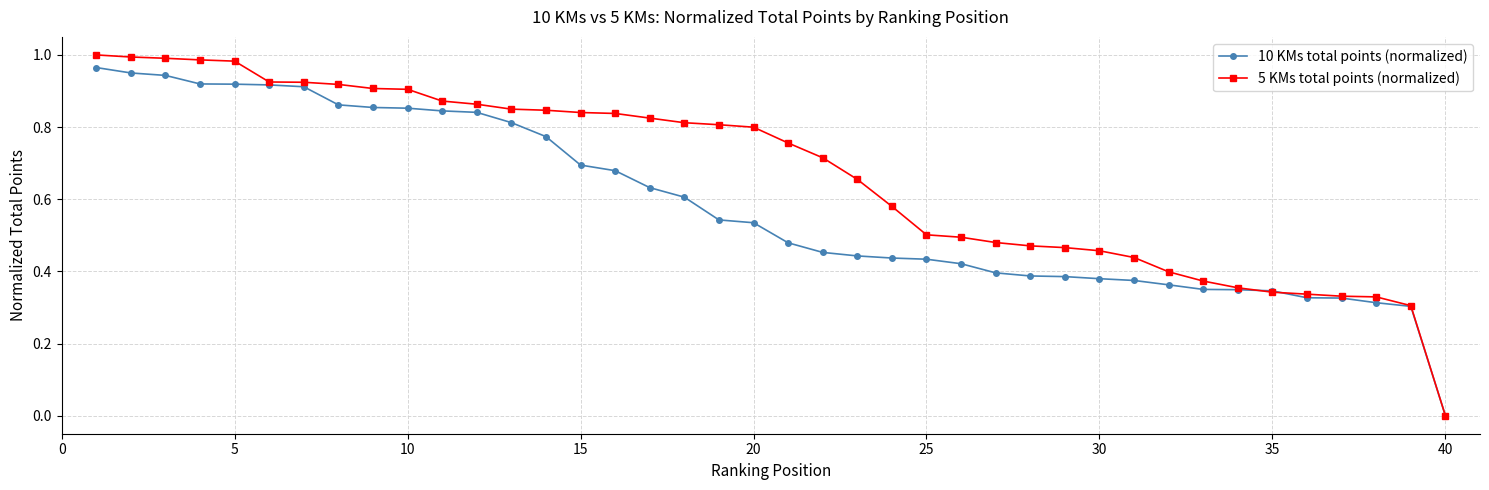

Which series has the largest total across all categories?

5 KMs total points (normalized)